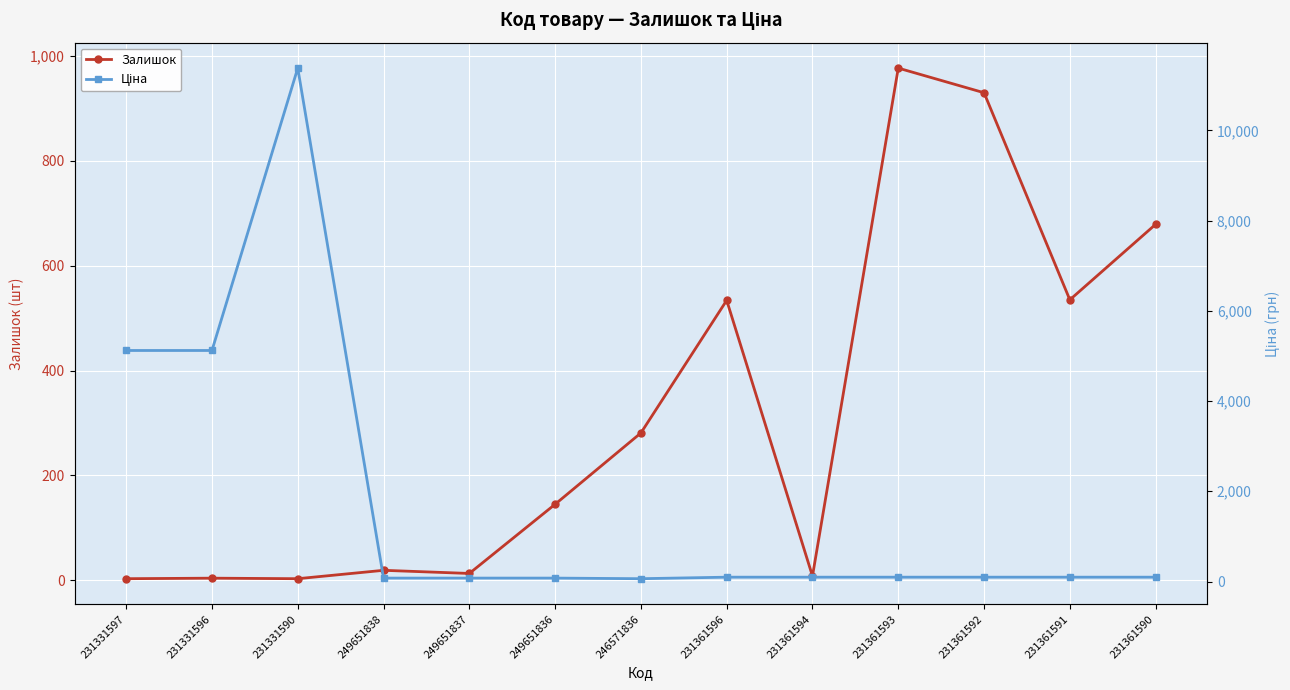

At which category does Залишок reach its first local peak?

231331596